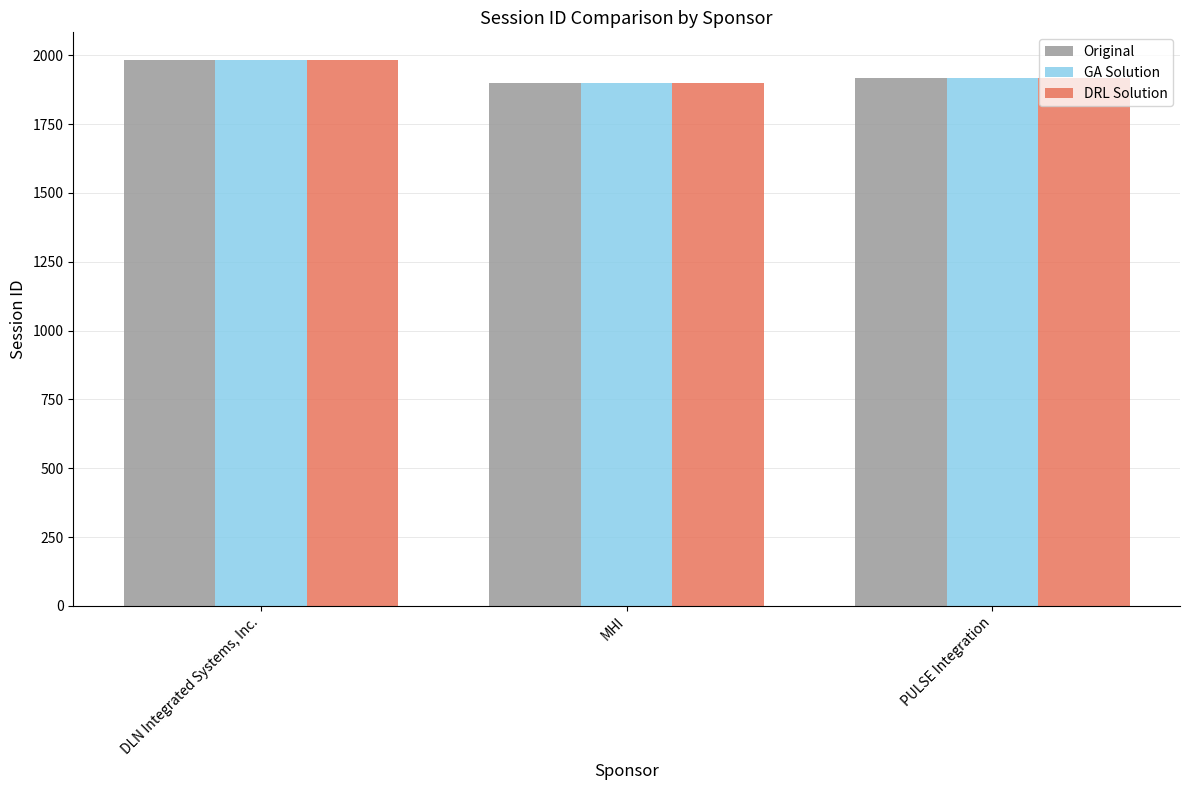

Rank the categories by GA Solution value from lowest to highest.

MHI, PULSE Integration, DLN Integrated Systems, Inc.